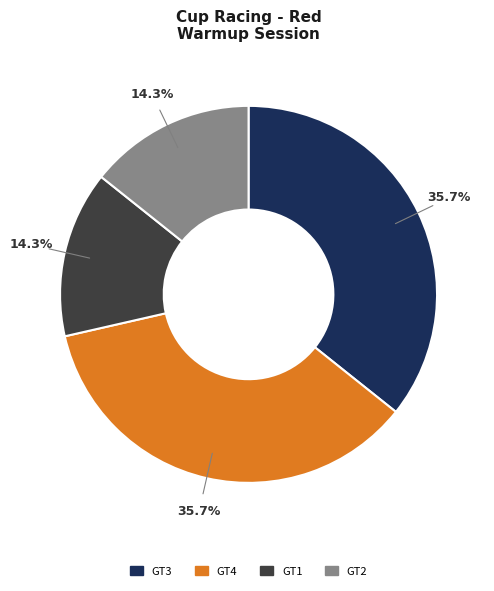

Is there any slice that represents more than half of the pie?

No